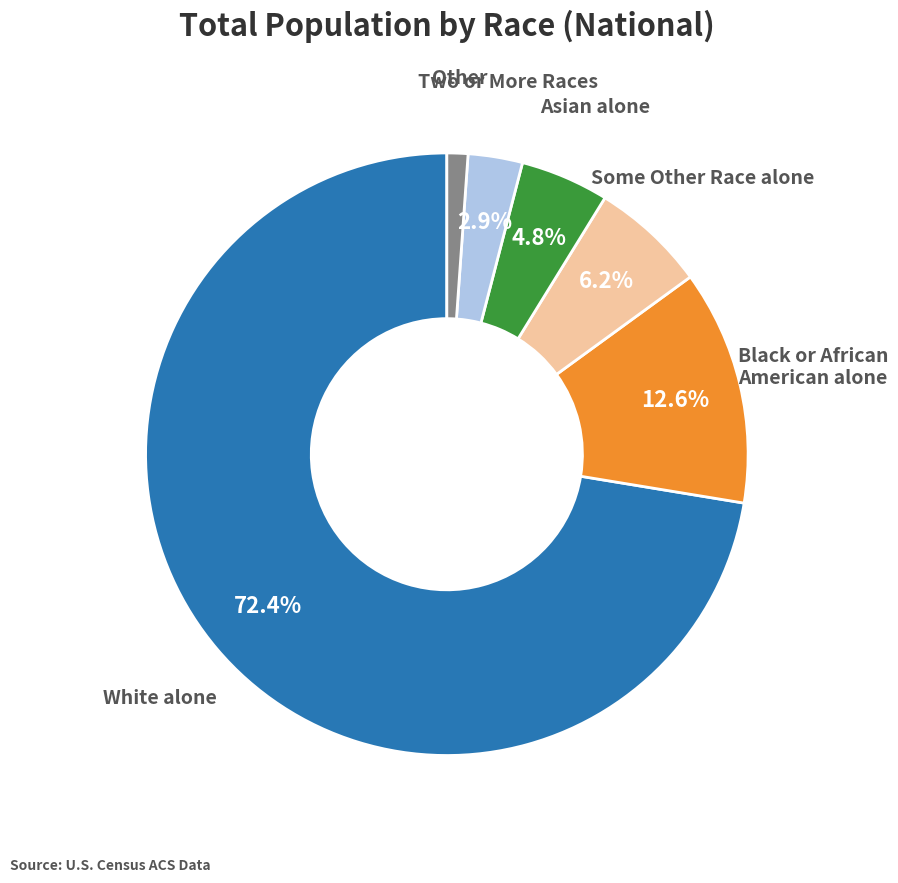

Which category accounts for the majority?

White alone